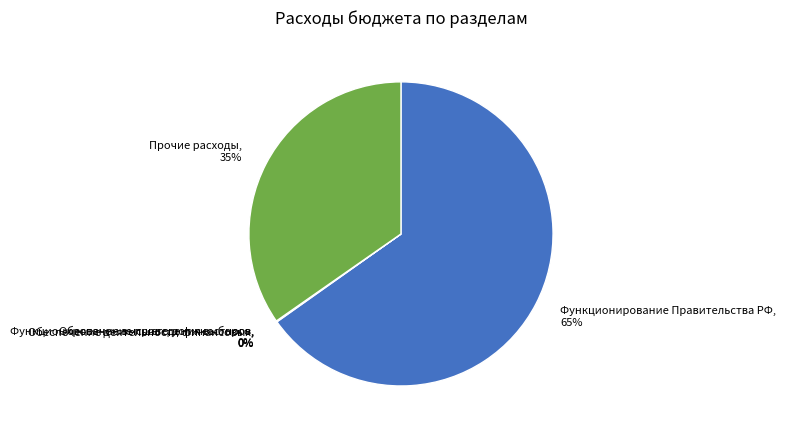

True or false: Прочие расходы accounts for 40% of the total.

False